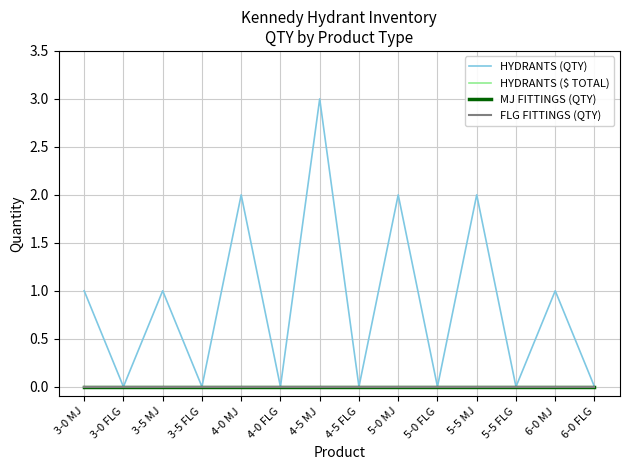

Does the chart display data point markers on the line(s)?

No